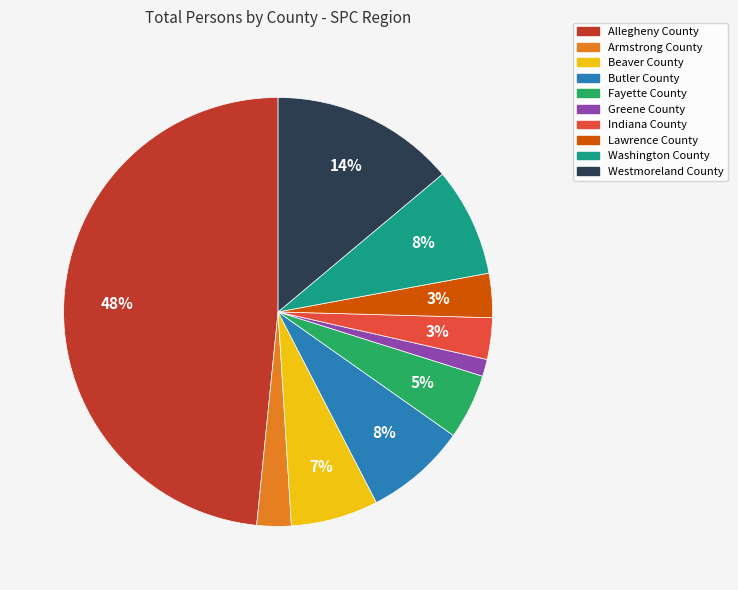

Is the sum of Fayette County and Armstrong County greater than half?

No